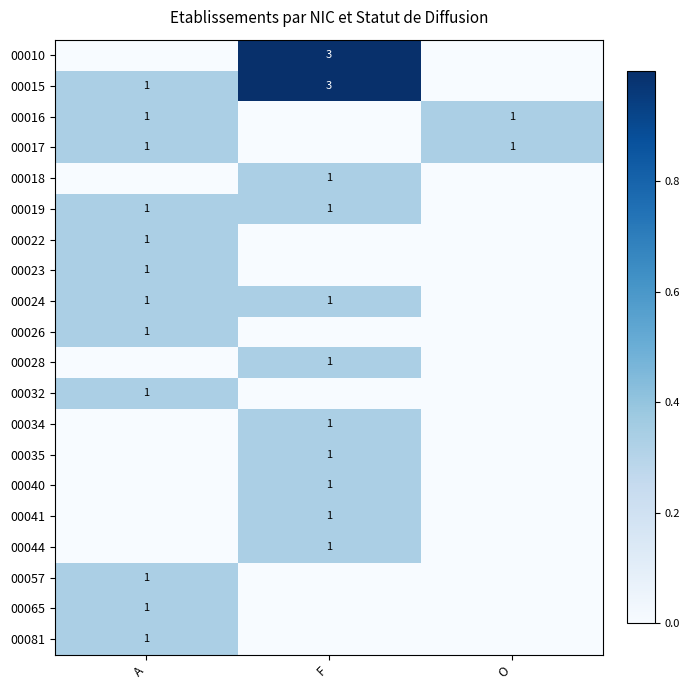

The value of 00034 at F is 1. True or false?

True